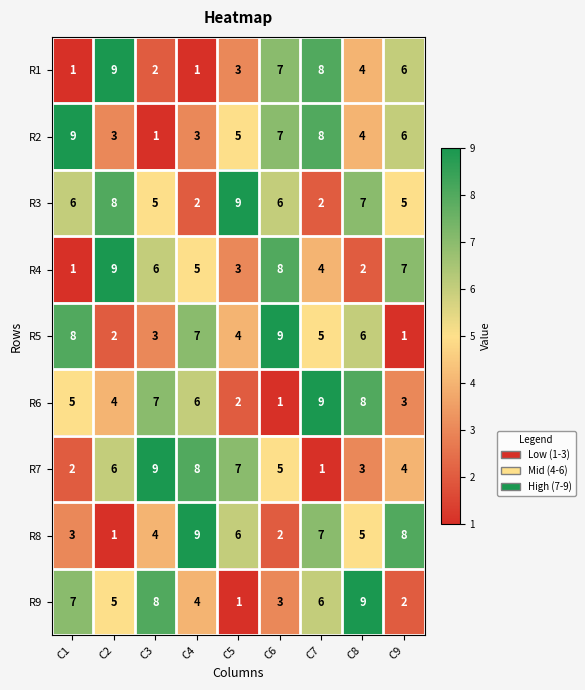

How many series are shown in this chart?

9